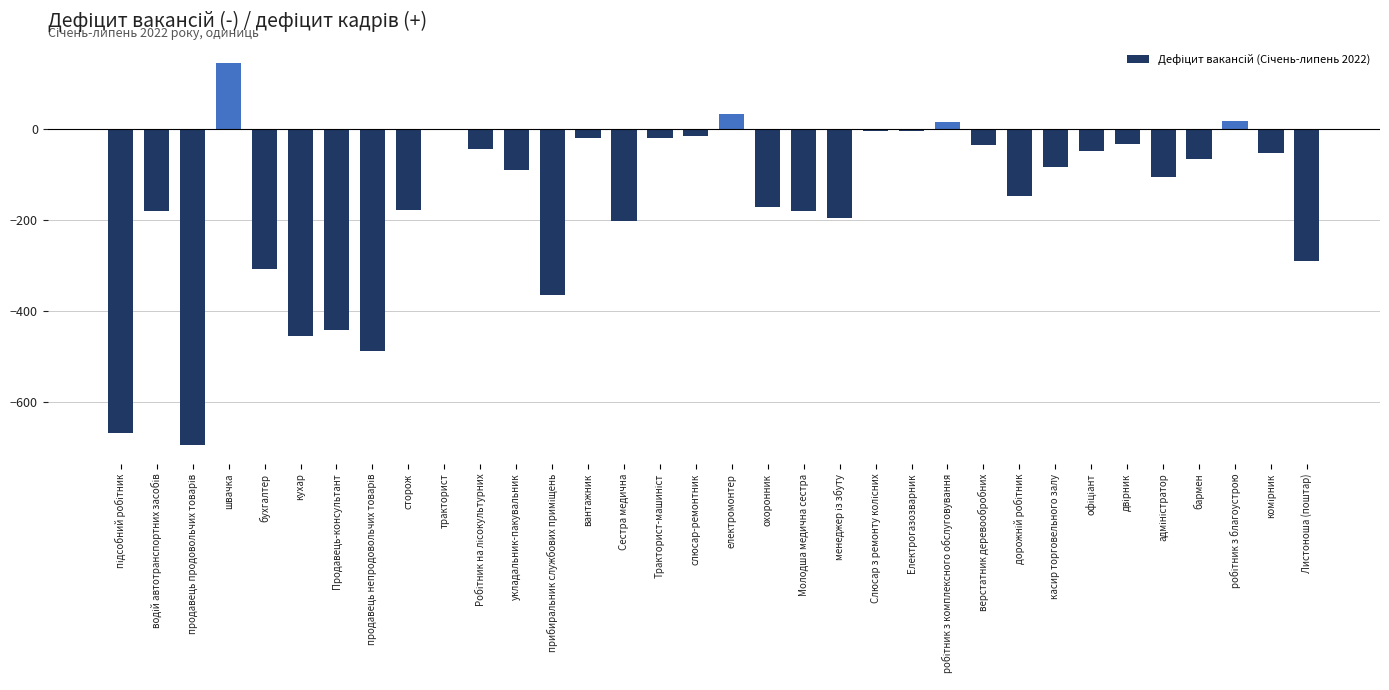

The value at кухар is -456. True or false?

True